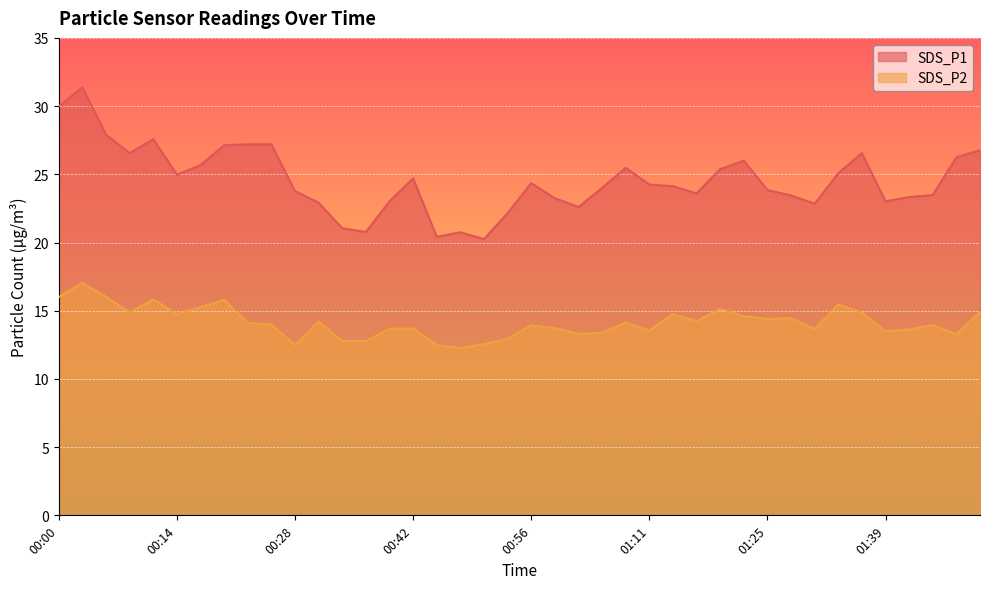

Where is the first local minimum for SDS_P1?

00:09